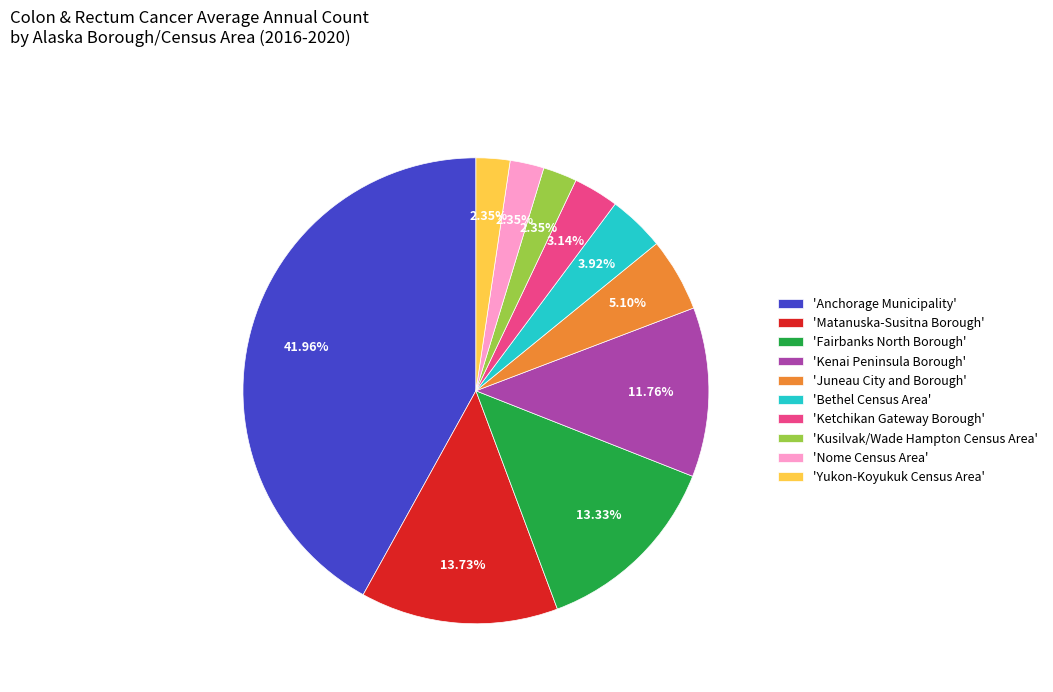

Which slice is the largest?

'Anchorage Municipality'